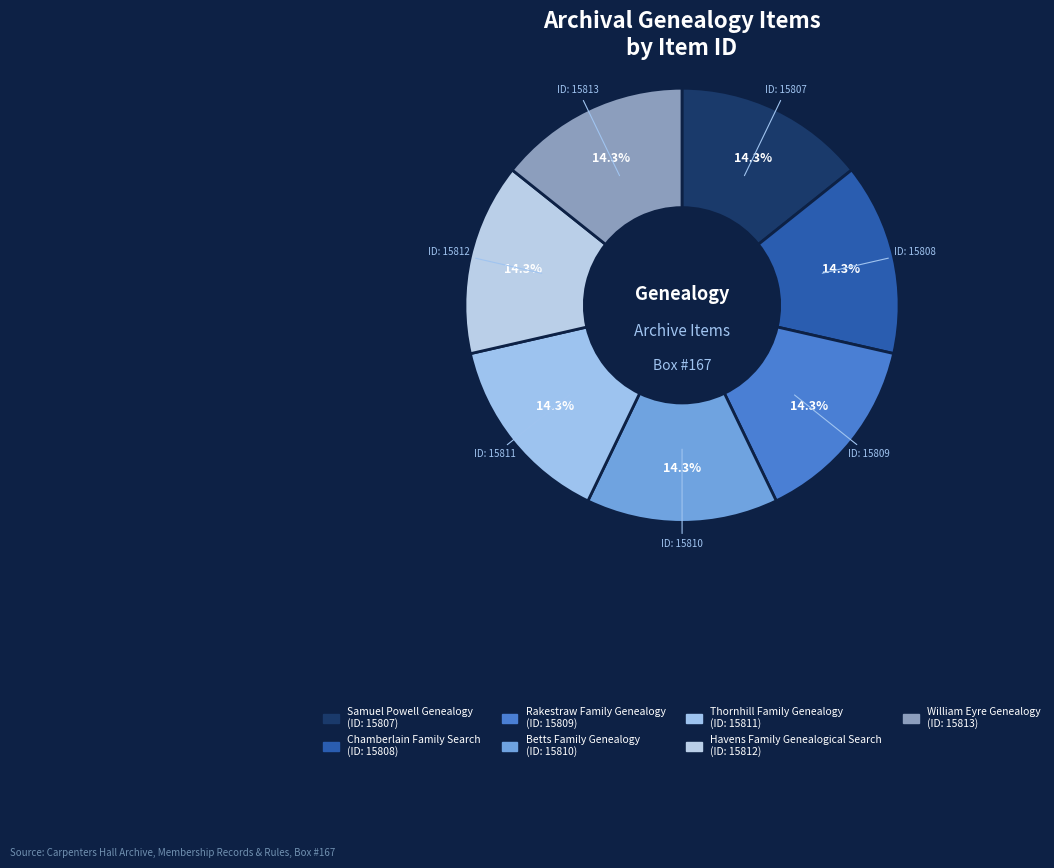

To the nearest percent, what portion does Rakestraw Family Genealogy represent?

14%